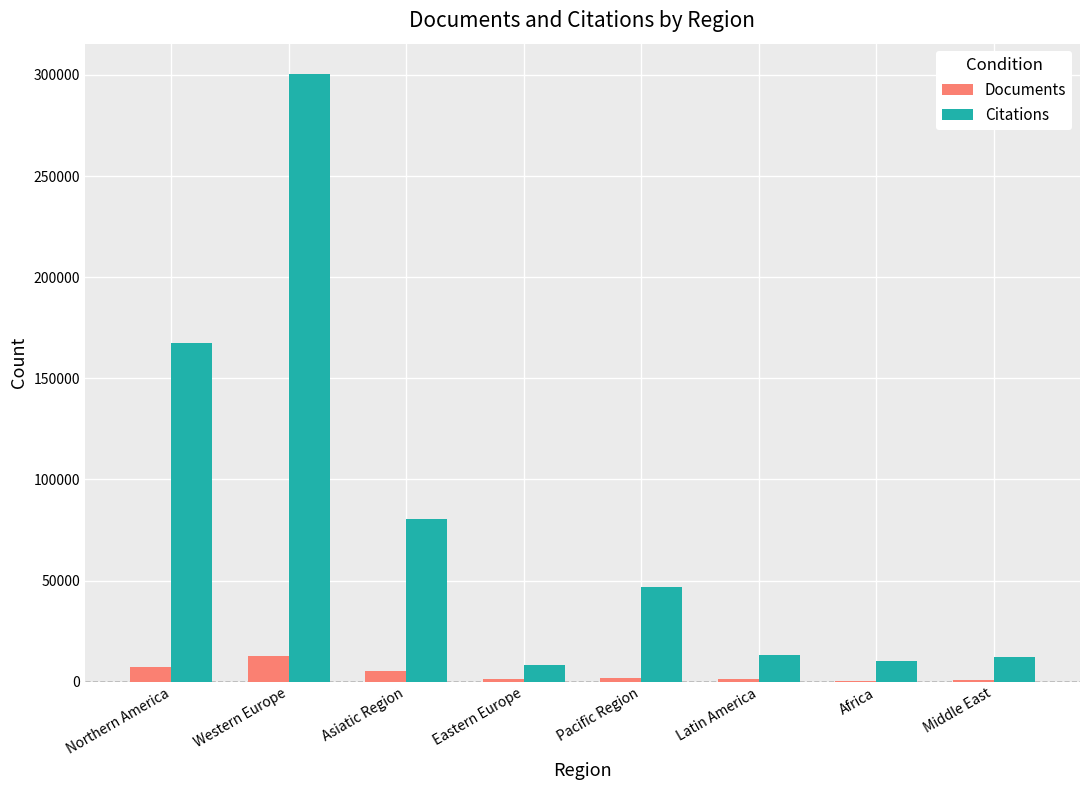

At which category is the sum across all series the highest?

Western Europe